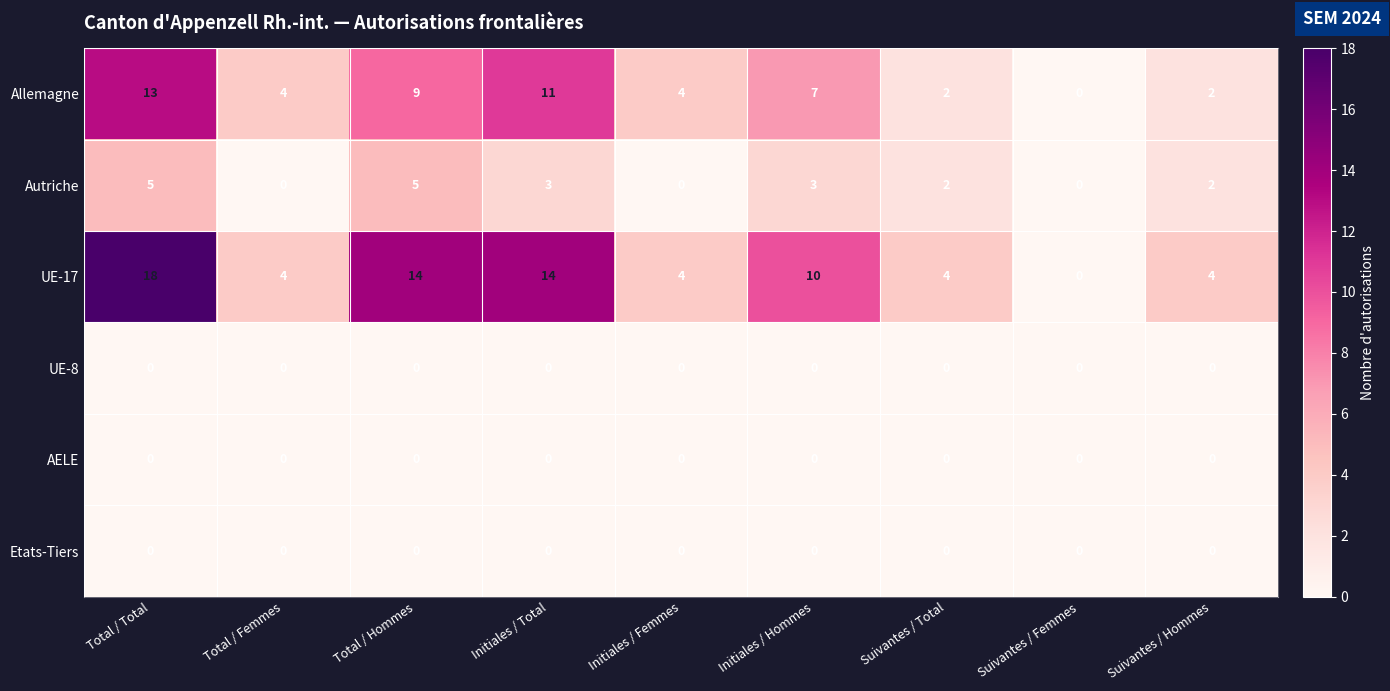

At how many categories does at least one series exceed 8?

4